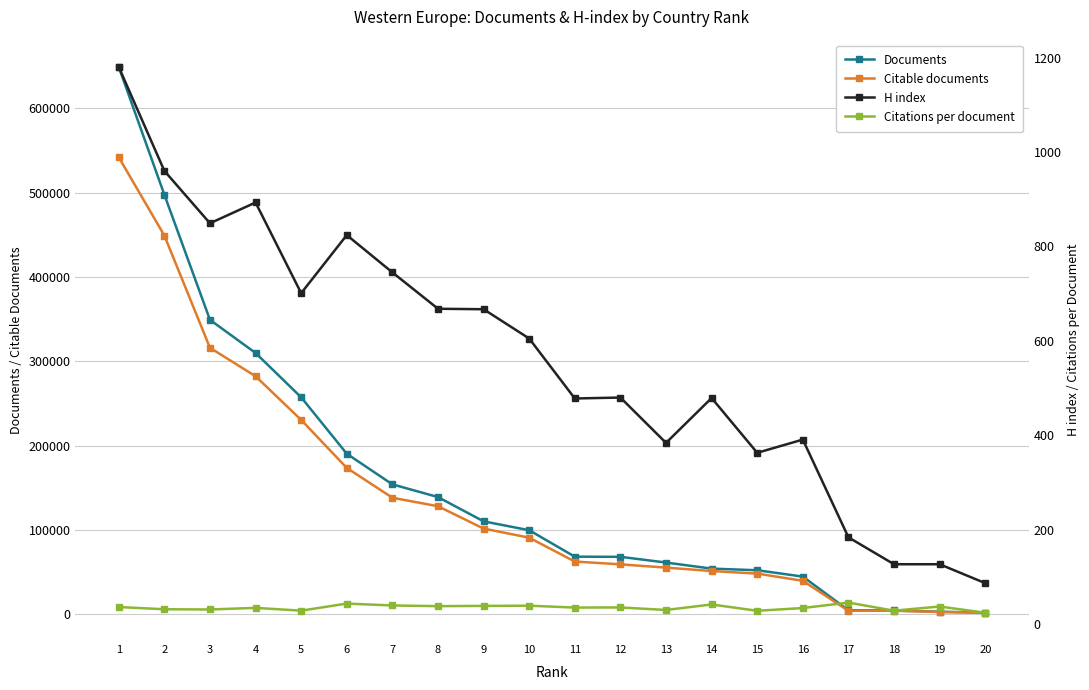

Reading left to right, transcribe all the data shown in this chart.

Documents: 1=649008.0	2=497617.0	3=349200.0	4=309920.0	5=257353.0	6=190468.0	7=154142.0	8=139092.0	9=110307.0	10=99779.0	11=68429.0	12=68247.0	13=61467.0	14=54273.0	15=52337.0	16=44791.0	17=4882.0	18=4638.0	19=3111.0	20=2159.0
Citable documents: 1=542008.0	2=449186.0	3=316084.0	4=282343.0	5=230549.0	6=173660.0	7=138299.0	8=128214.0	9=101736.0	10=90929.0	11=62646.0	12=59344.0	13=55470.0	14=51402.0	15=48349.0	16=39812.0	17=4267.0	18=4315.0	19=2876.0	20=1957.0
H index: 1=1180.0	2=960.0	3=849.0	4=893.0	5=701.0	6=824.0	7=745.0	8=668.0	9=667.0	10=605.0	11=478.0	12=480.0	13=384.0	14=479.0	15=363.0	16=391.0	17=184.0	18=127.0	19=127.0	20=87.0
Citations per document: 1=36.4	2=31.7	3=31.2	4=34.6	5=28.8	6=43.7	7=39.7	8=38.3	9=38.8	10=39.3	11=35.3	12=35.5	13=30.2	14=41.9	15=28.5	16=34.3	17=45.8	18=28.7	19=37.5	20=24.3